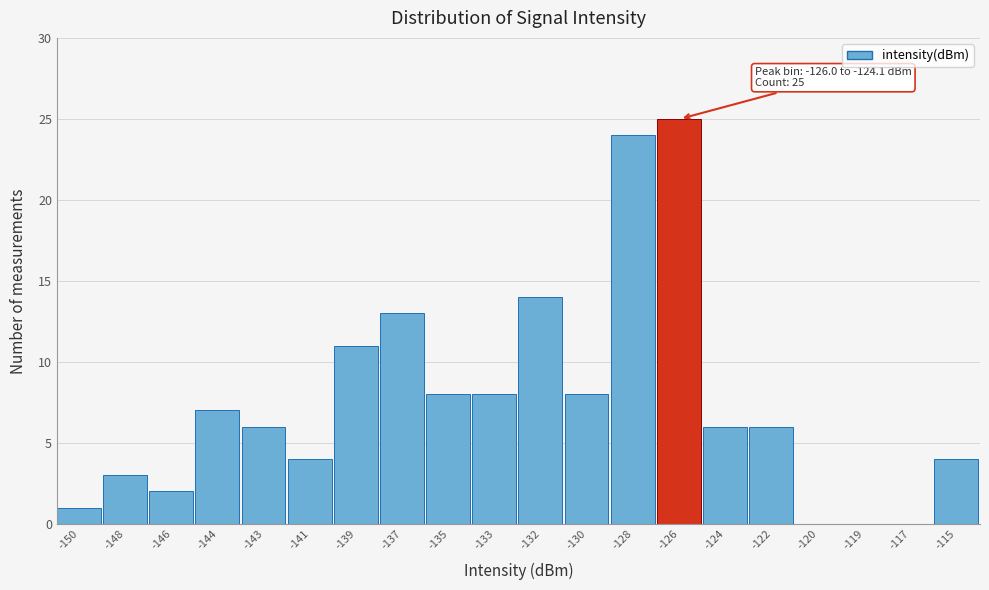

Reading left to right, list all the values displayed in this chart.

-150=1	-148=3	-146=2	-144=7	-143=6	-141=4	-139=11	-137=13	-135=8	-133=8	-132=14	-130=8	-128=24	-126=25	-124=6	-122=6	-120=0	-119=0	-117=0	-115=4